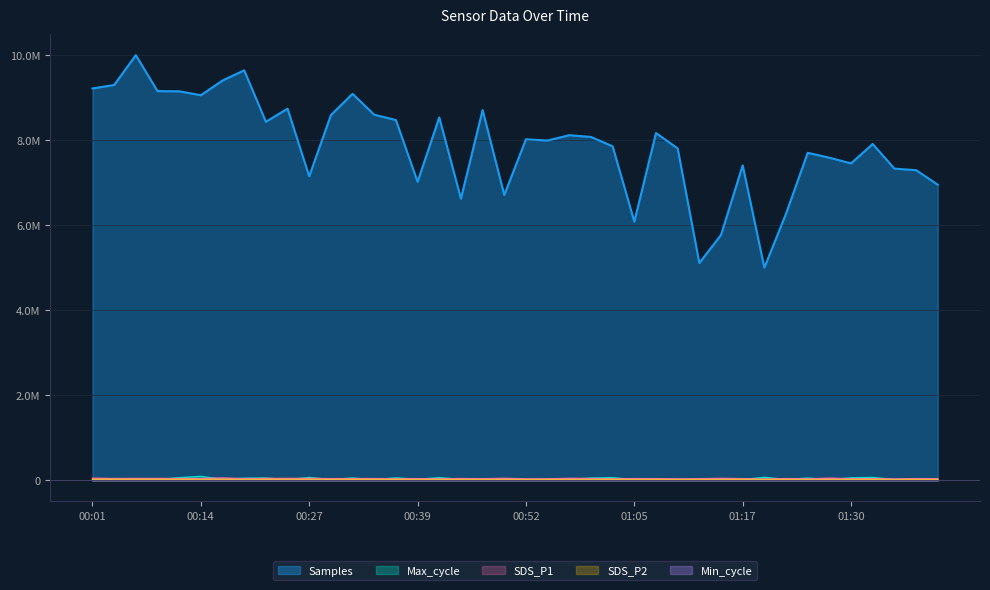

Does the chart have visible grid lines?

Yes